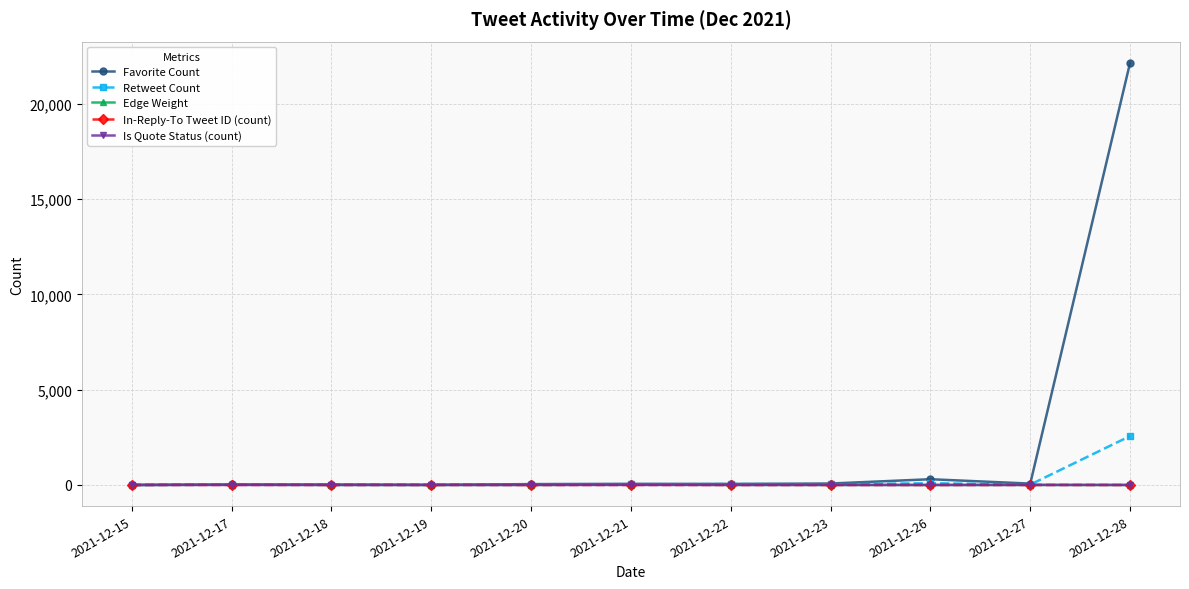

At which category is the sum across all series the highest?

2021-12-28